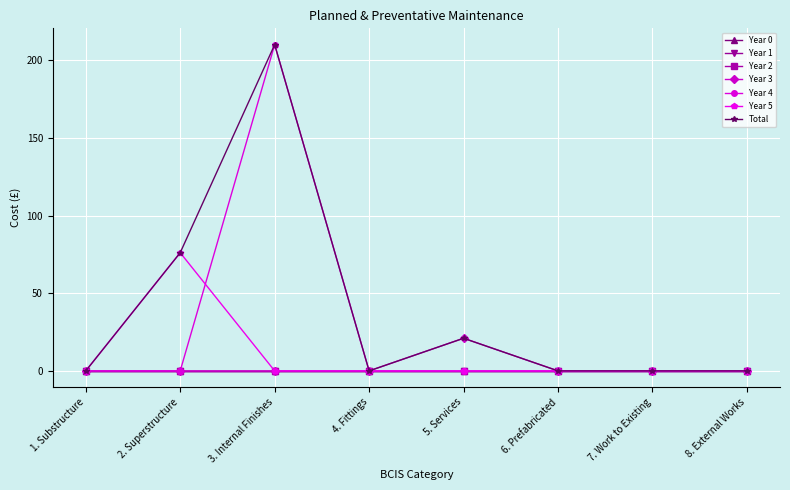

What is the sum of all Year 4 values?

210.0